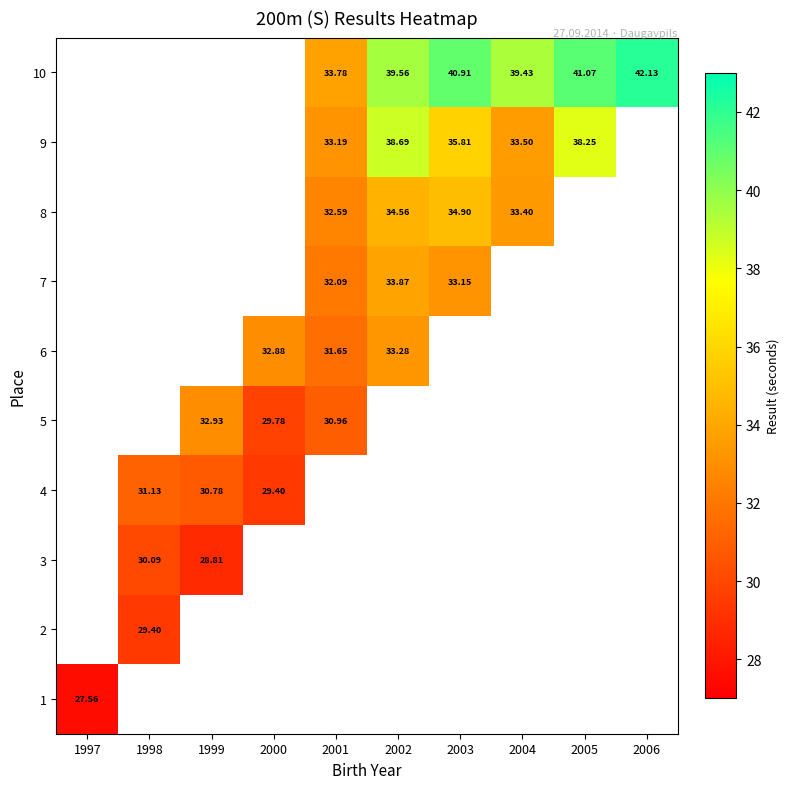

Is the value of 2 at 1998 greater than the value of 8 at 2004?

No